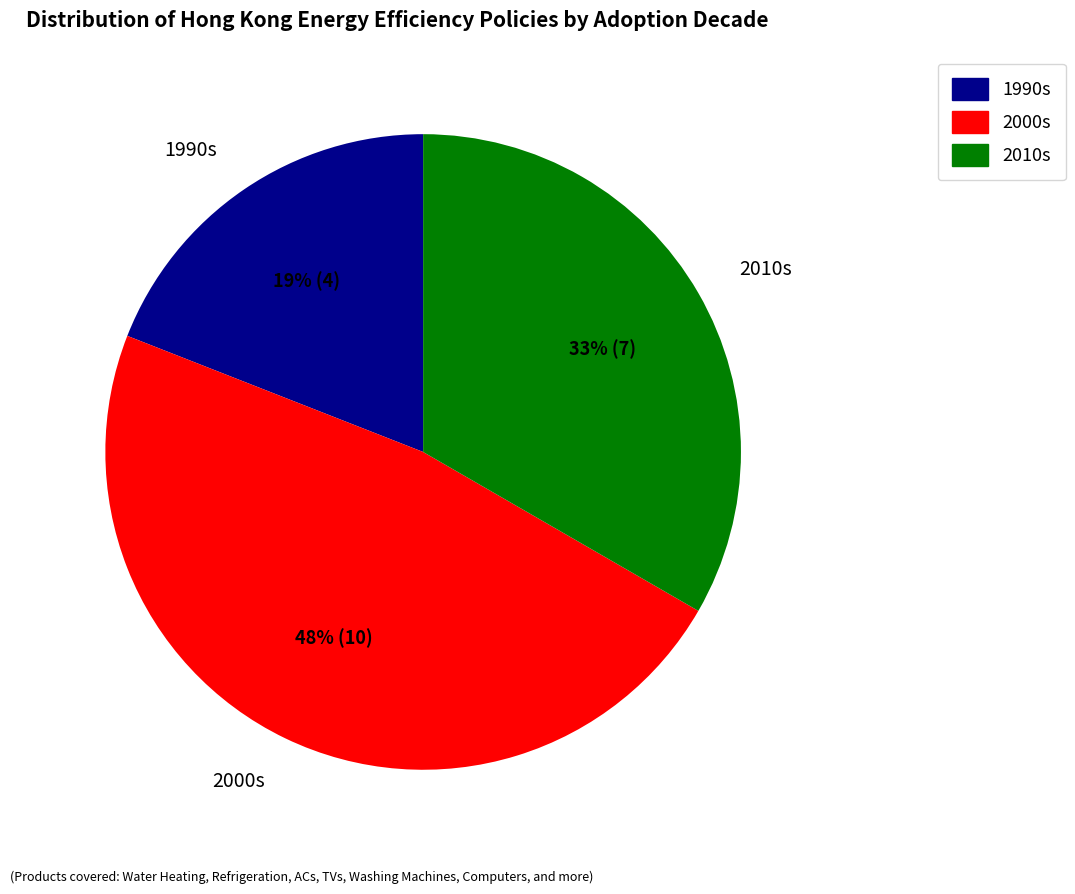

Is there any slice that represents more than half of the pie?

No